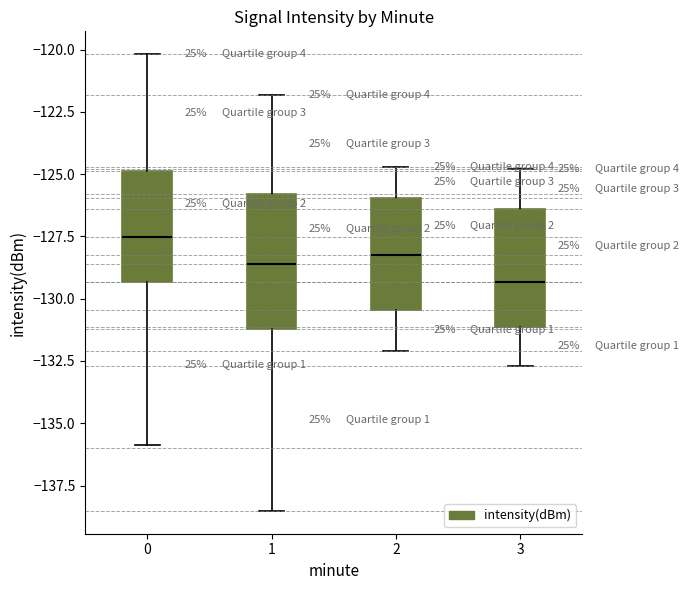

Reading left to right, read every box against the y-axis: the position of its median line, the range the box covers, and the ends of its whiskers. The values are not printed on the chart, so give them approximately, as read against the axis.

0: median -127.5, box -129.5 to -125.0, whiskers -136.0 to -120.0
1: median -128.5, box -131.0 to -126.0, whiskers -138.5 to -122.0
2: median -128.0, box -130.5 to -126.0, whiskers -132.0 to -124.5
3: median -129.5, box -131.0 to -126.5, whiskers -132.5 to -125.0